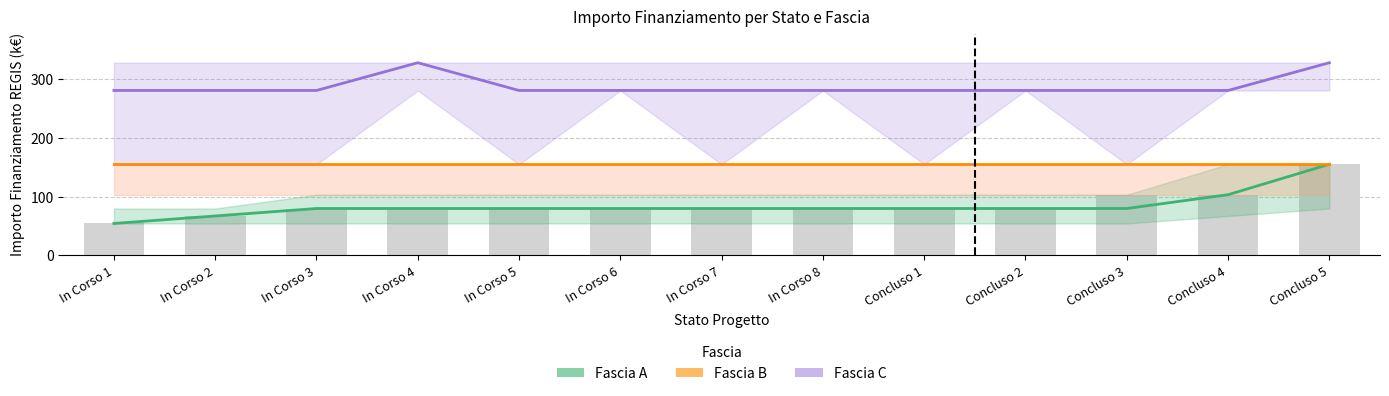

What is the average value of the Fascia C (Alta soglia) series?

288.2